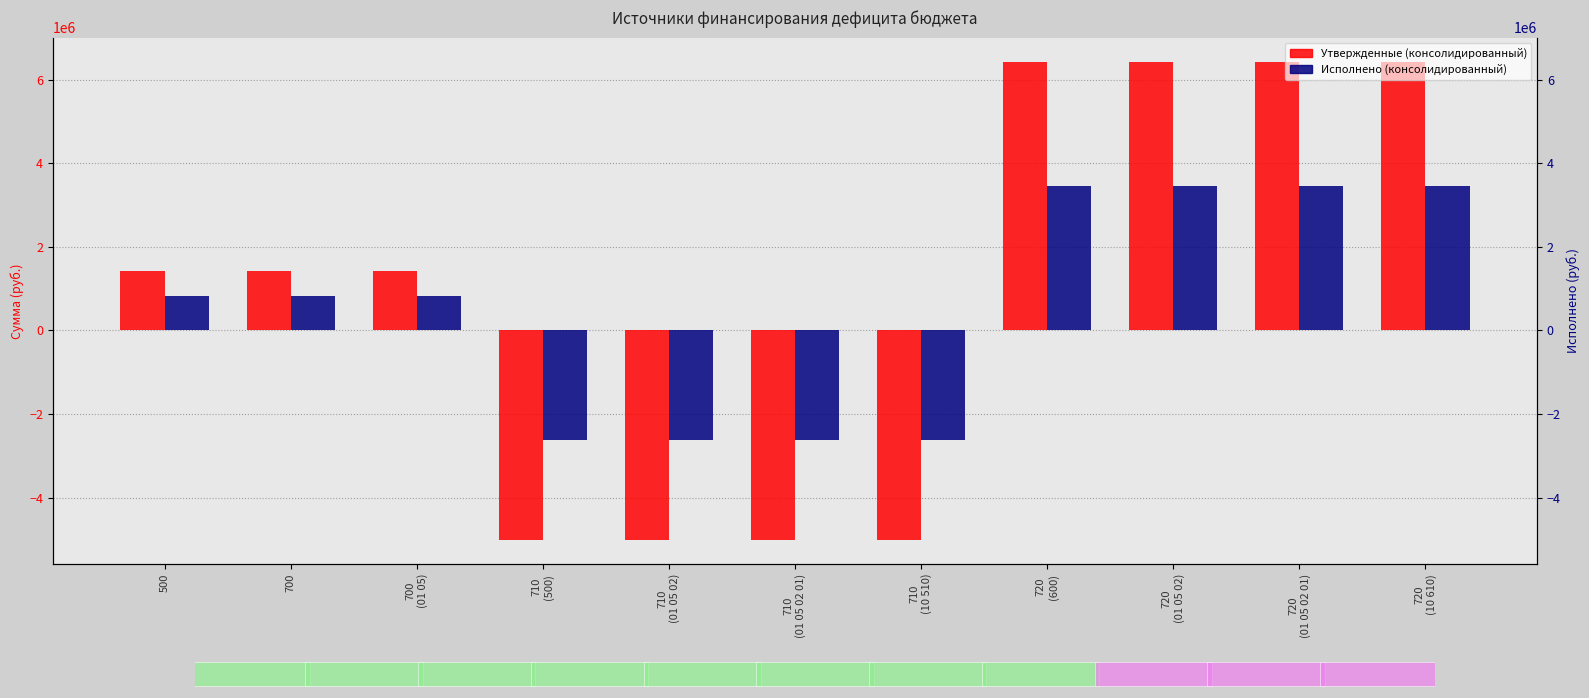

What are all the series names shown in the legend?

Утвержденные (консолидированный), Исполнено (консолидированный)